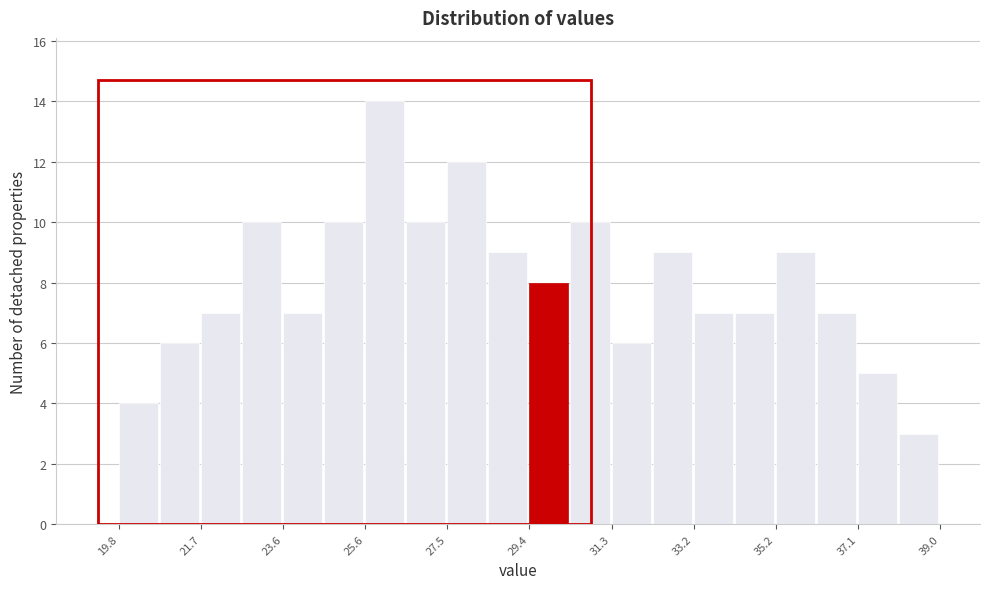

What is the height of the bar covering 29.40 to 30.36 on the x-axis? Neither the bar edges nor the heights are printed on the chart, so give them approximately, as read against the axes.

8